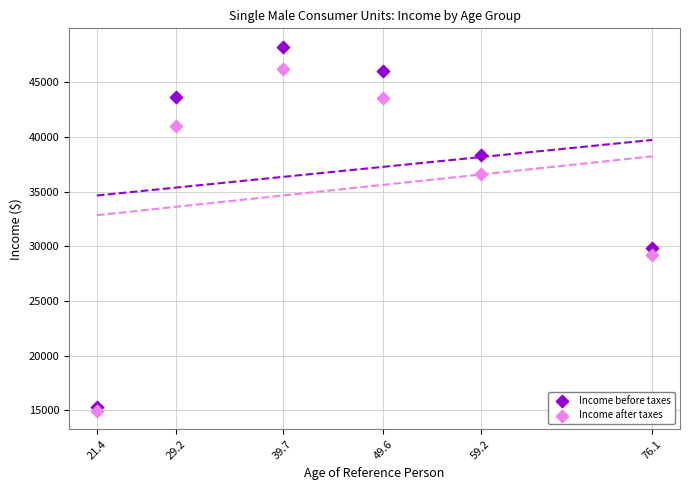

In the Income after taxes series, what Y value is closest to 30589?

29181